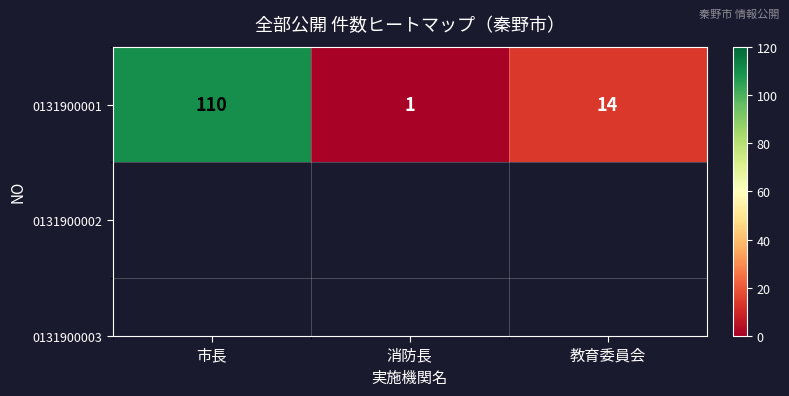

What is the average value?

42